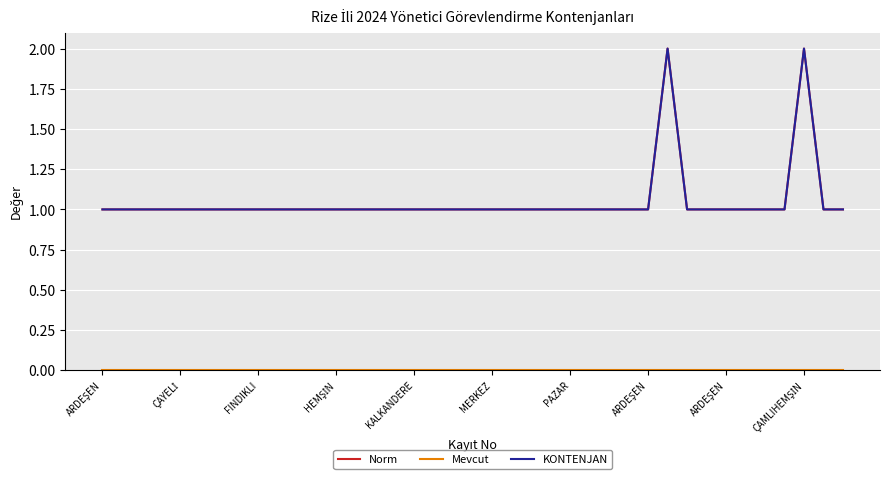

Reading left to right, transcribe all the data shown in this chart.

Norm: 1	1	1	1	1	1	1	1	1	1	1	1	1	1	1	1	1	1	1	1	1	1	1	1	1	1	1	1	1	2	1	1	1	1	1	1	2	1	1
Mevcut: 0	0	0	0	0	0	0	0	0	0	0	0	0	0	0	0	0	0	0	0	0	0	0	0	0	0	0	0	0	0	0	0	0	0	0	0	0	0	0
KONTENJAN: 1	1	1	1	1	1	1	1	1	1	1	1	1	1	1	1	1	1	1	1	1	1	1	1	1	1	1	1	1	2	1	1	1	1	1	1	2	1	1